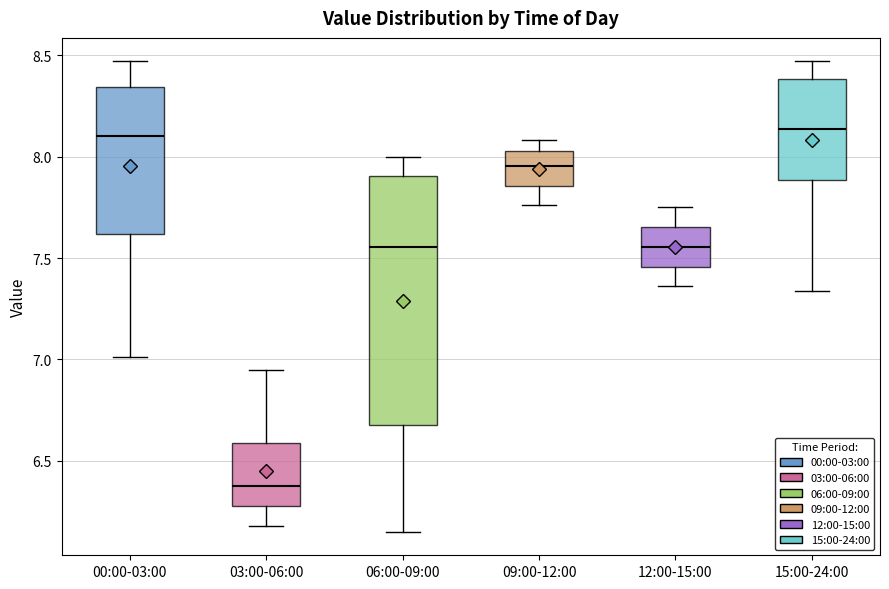

Reading left to right, transcribe this box plot: for each box, give where its median line is, the range the box spans, and where its two whiskers end, as read against the y-axis. The values are not printed on the chart, so give them approximately, as read against the axis.

00:00-03:00: median 8.10, box 7.60 to 8.35, whiskers 7.00 to 8.45
03:00-06:00: median 6.40, box 6.30 to 6.60, whiskers 6.20 to 6.95
06:00-09:00: median 7.55, box 6.70 to 7.90, whiskers 6.15 to 8.00
09:00-12:00: median 7.95, box 7.85 to 8.05, whiskers 7.75 to 8.10
12:00-15:00: median 7.55, box 7.45 to 7.65, whiskers 7.35 to 7.75
15:00-24:00: median 8.15, box 7.90 to 8.40, whiskers 7.35 to 8.45